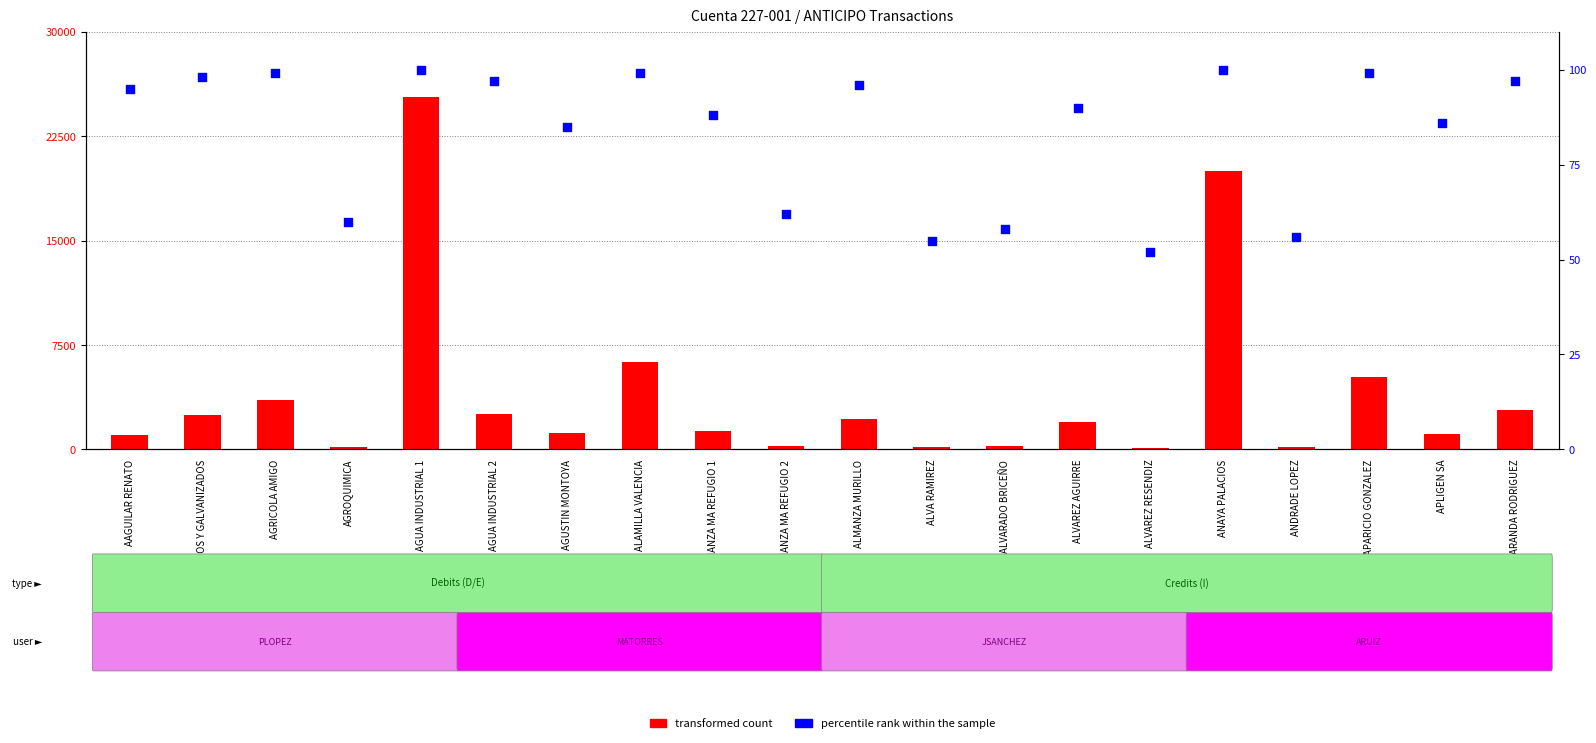

Is the value of percentile rank within the sample at AGUA INDUSTRIAL 2 greater than the value of transformed count at ALVA RAMIREZ?

No